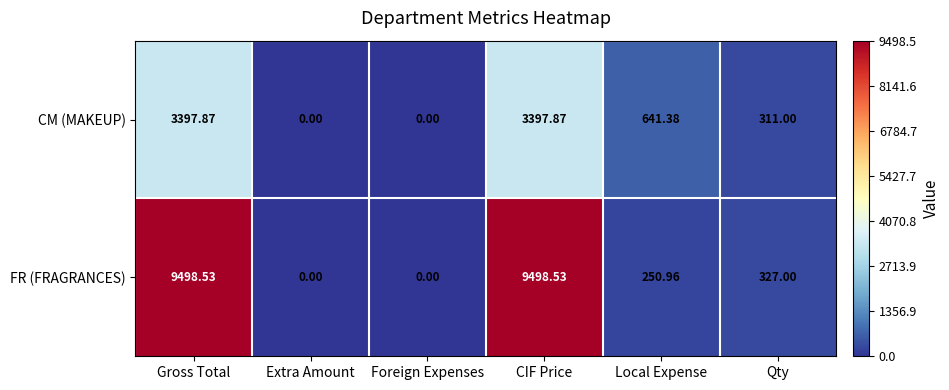

Which series changed the most between Extra Amount and CIF Price?

FR (FRAGRANCES)